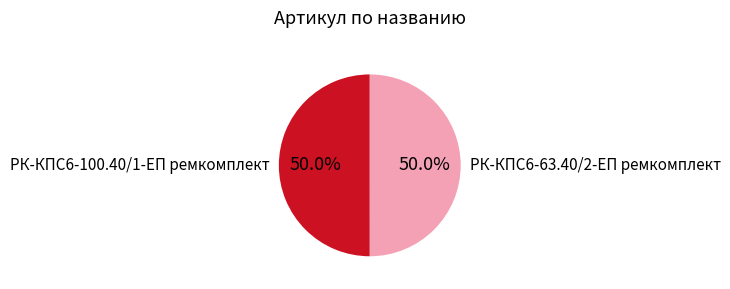

What percentage is the РК-КПС6-63.40/2-ЕП ремкомплект slice, to the nearest percent?

50%